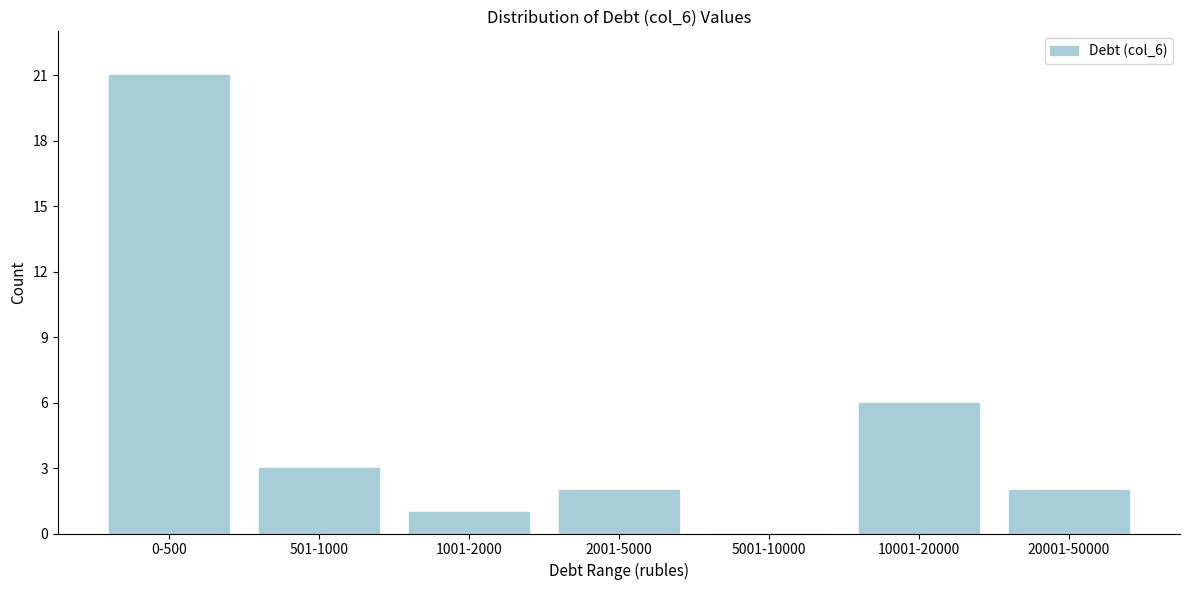

Reading right to left, list all the values displayed in this chart.

20001-50000=2	10001-20000=6	5001-10000=0	2001-5000=2	1001-2000=1	501-1000=3	0-500=21